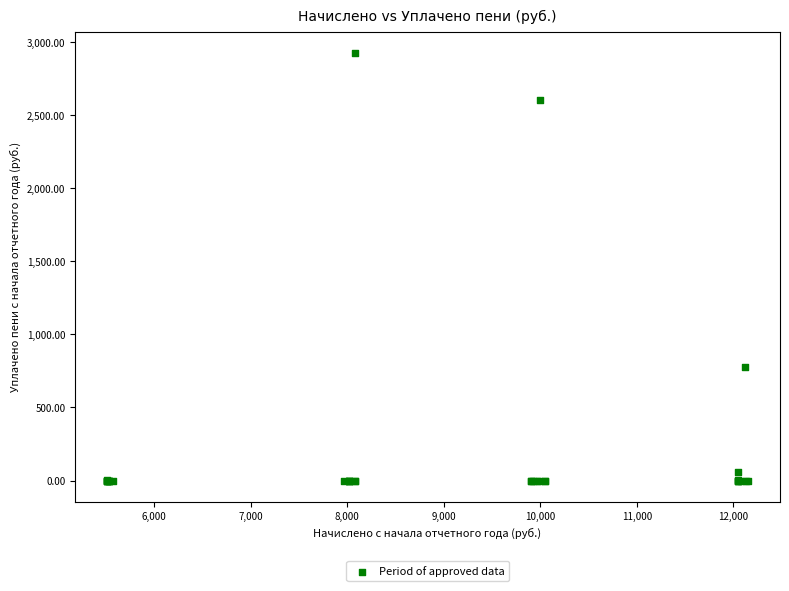

What Y value in the scatter plot is closest to 1462?

776.9